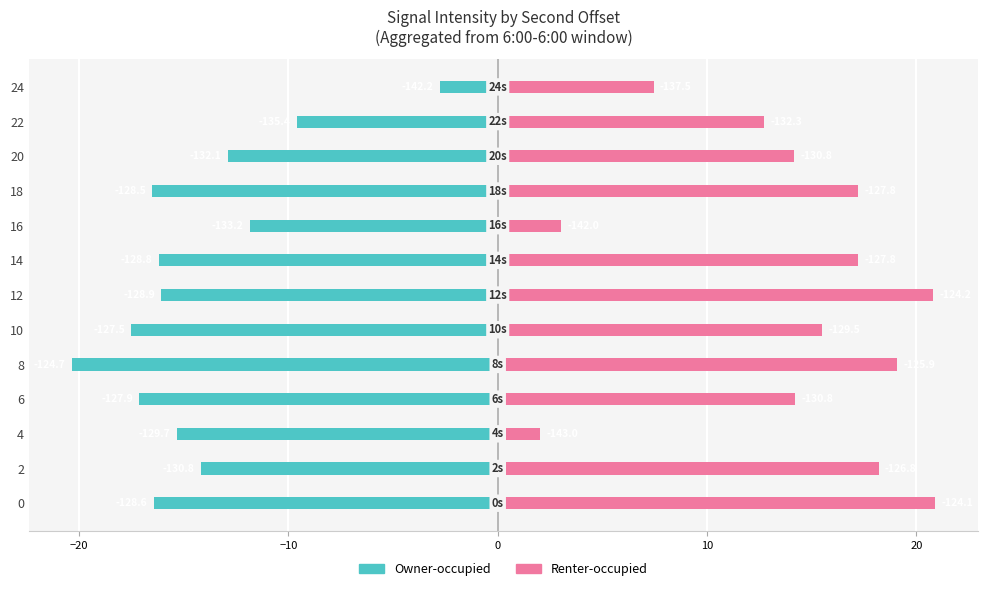

Which series has the largest total across all categories?

Renter-occupied